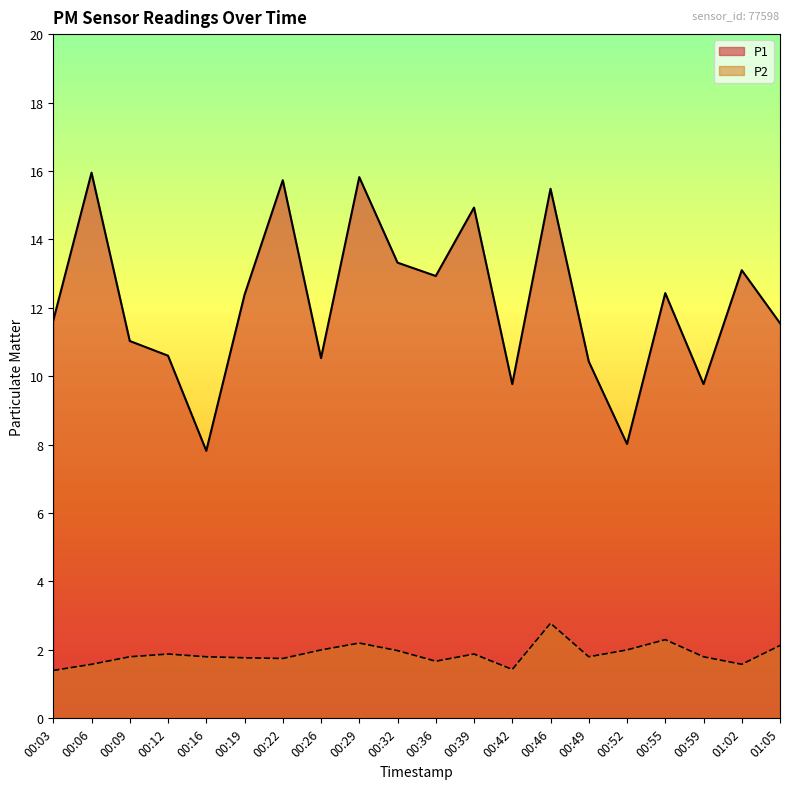

What is the total value across all series at 00:32?

15.3